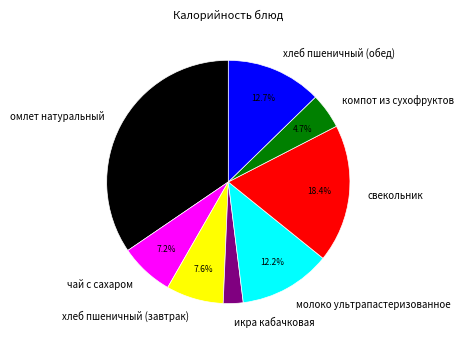

To the nearest percent, what portion does свекольник represent?

18%